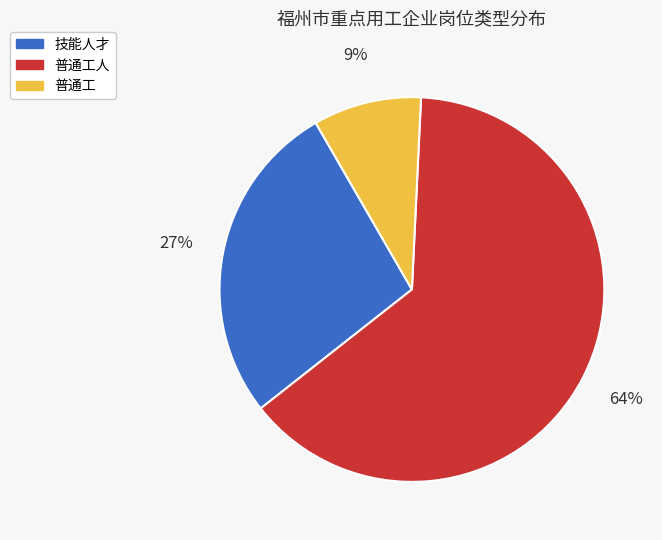

To the nearest percent, what is the difference between the largest and smallest slice percentages?

55%